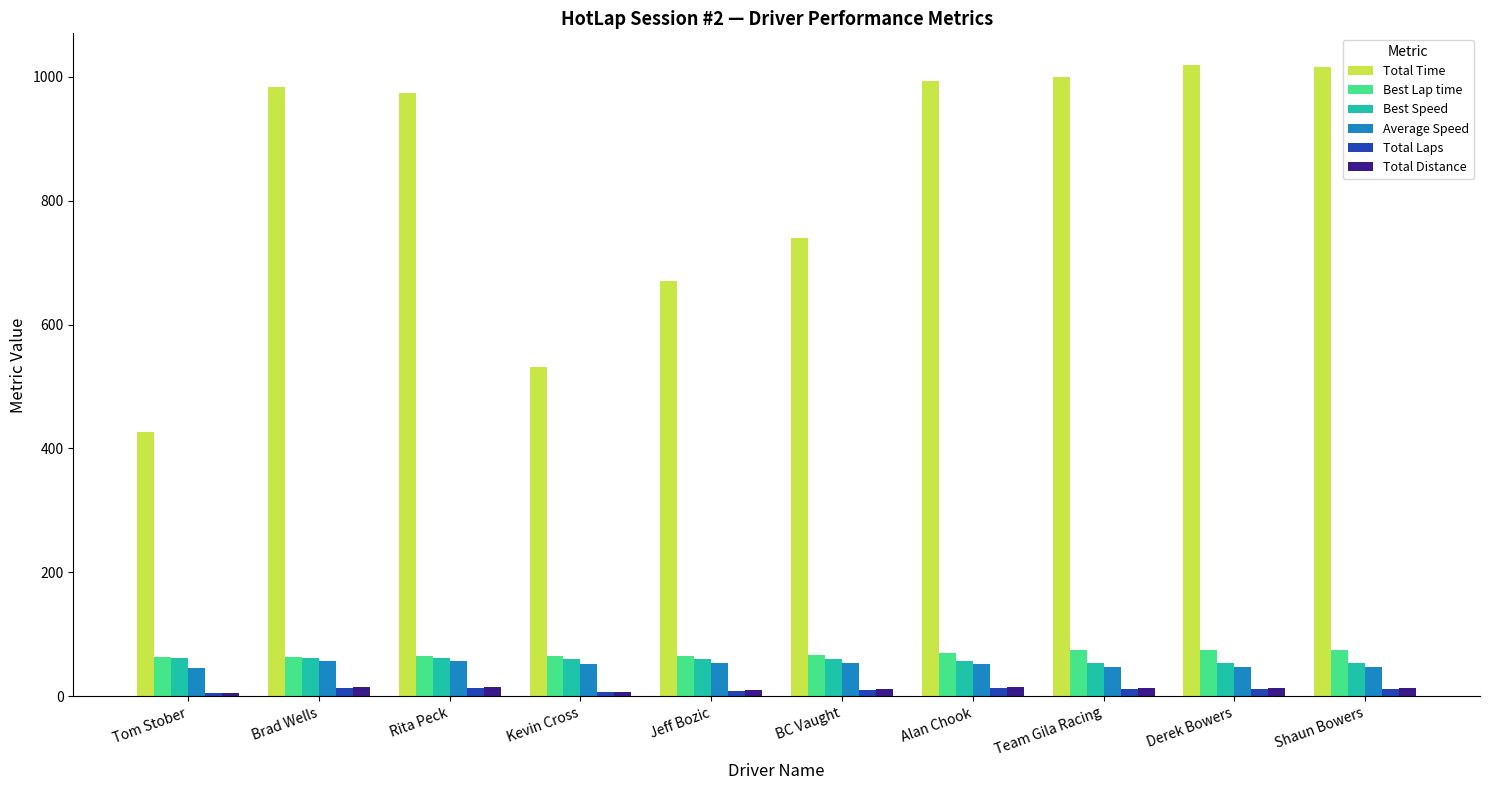

True or false: Total Distance has a value of 13.2 at Shaun Bowers.

True